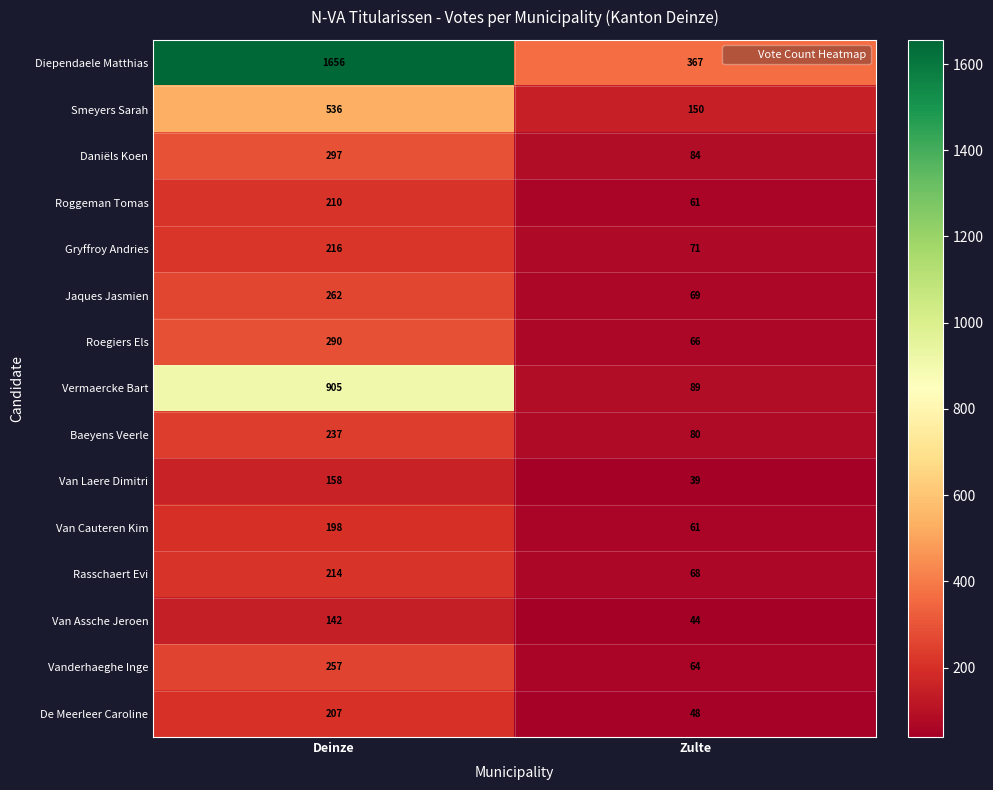

At which label is Jaques Jasmien closest to 165?

Zulte